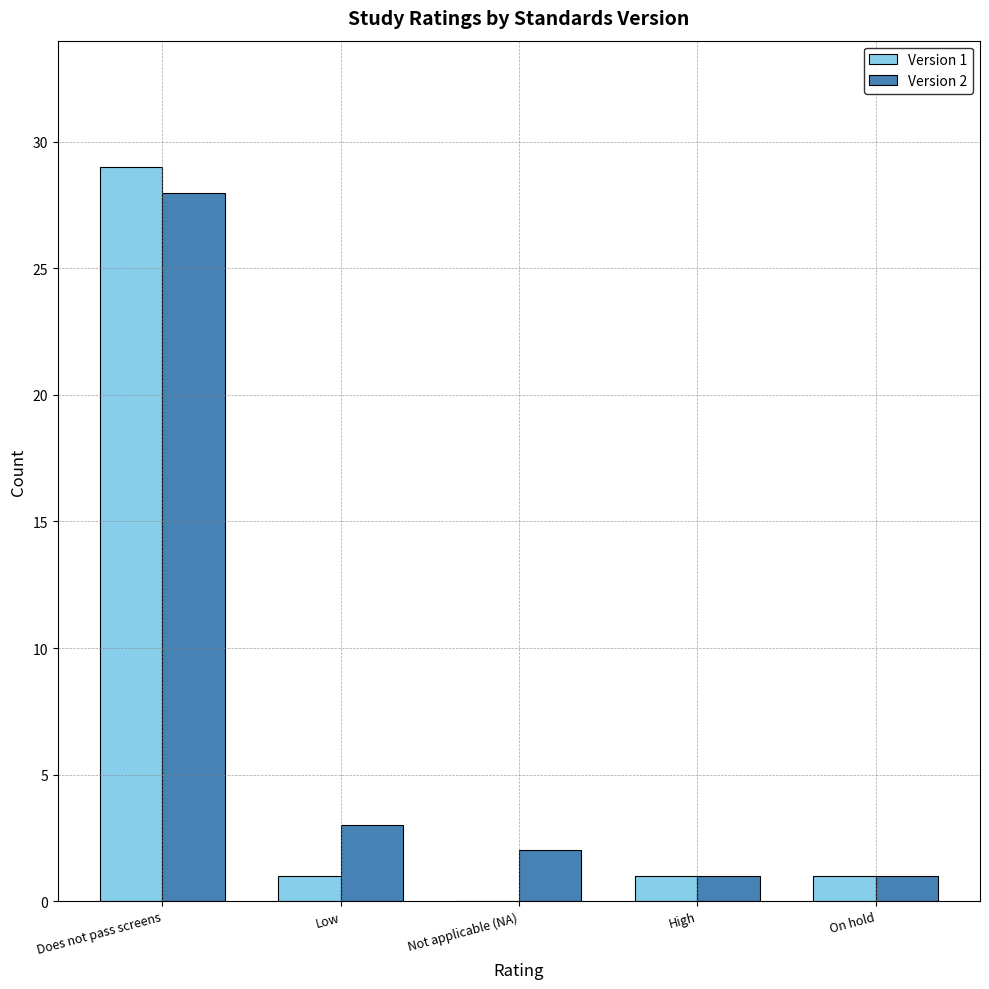

Which category has the highest value across all series?

Does not pass screens